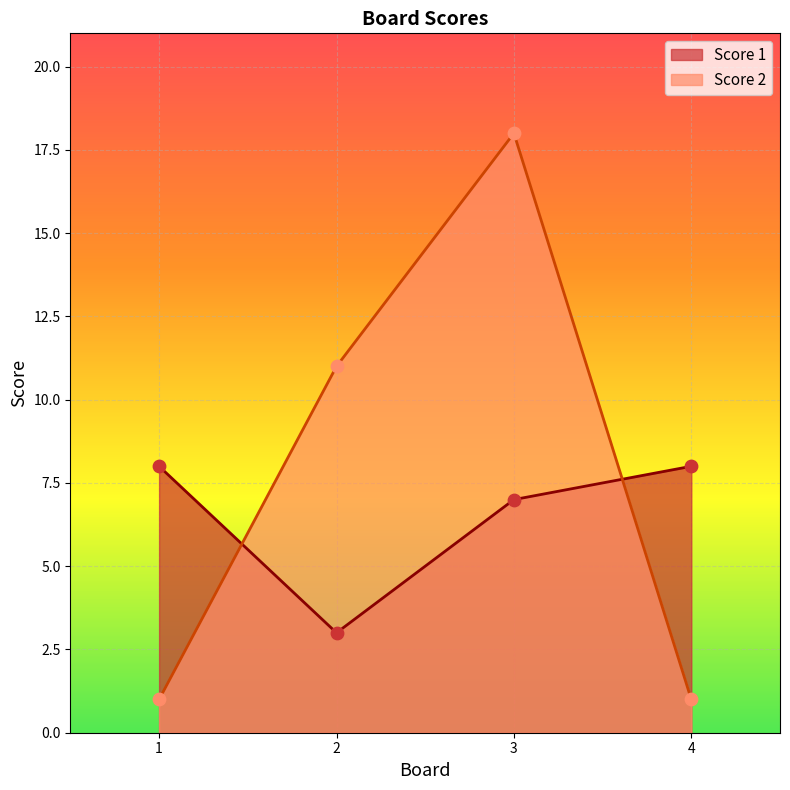

Which series has the largest Y range (max minus min)?

Score 2